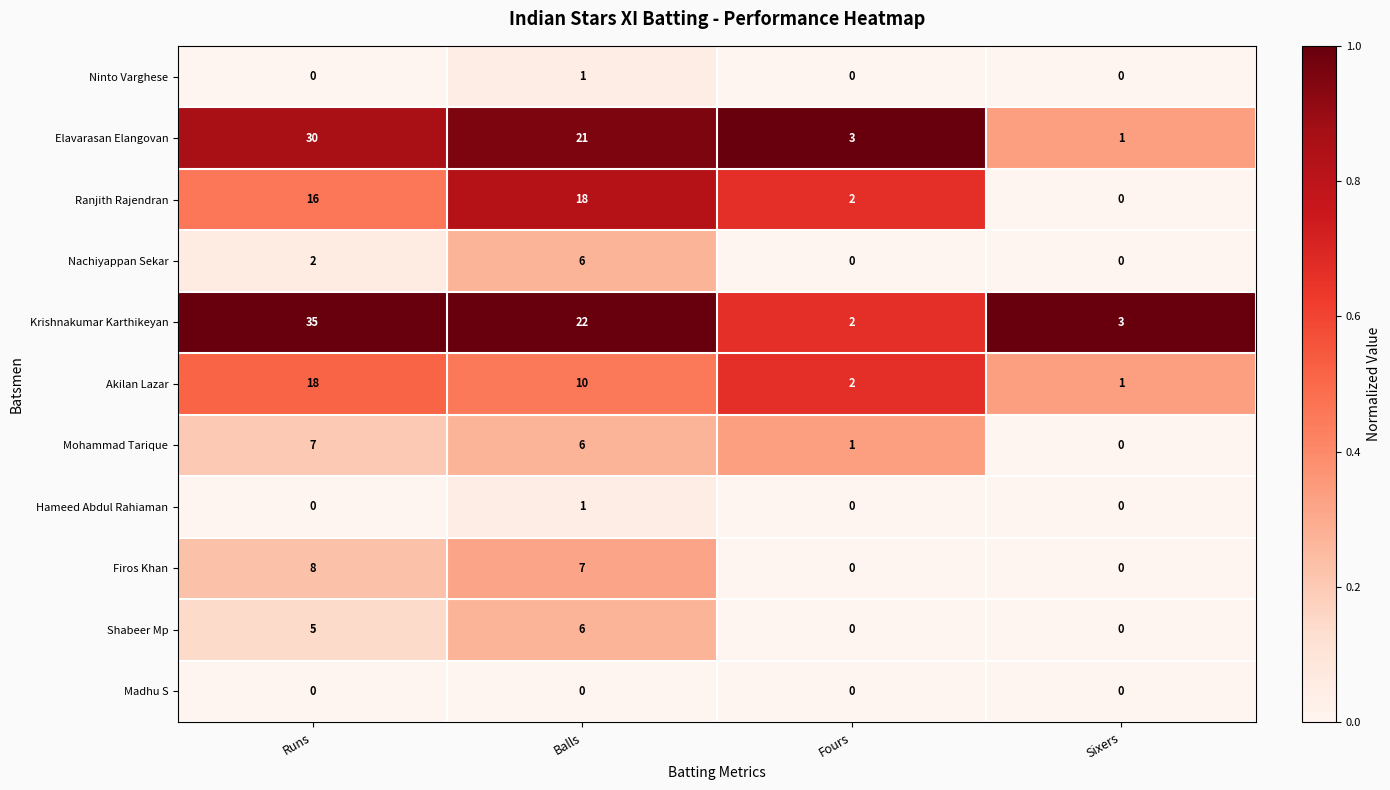

Count the number of categories in the chart.

4